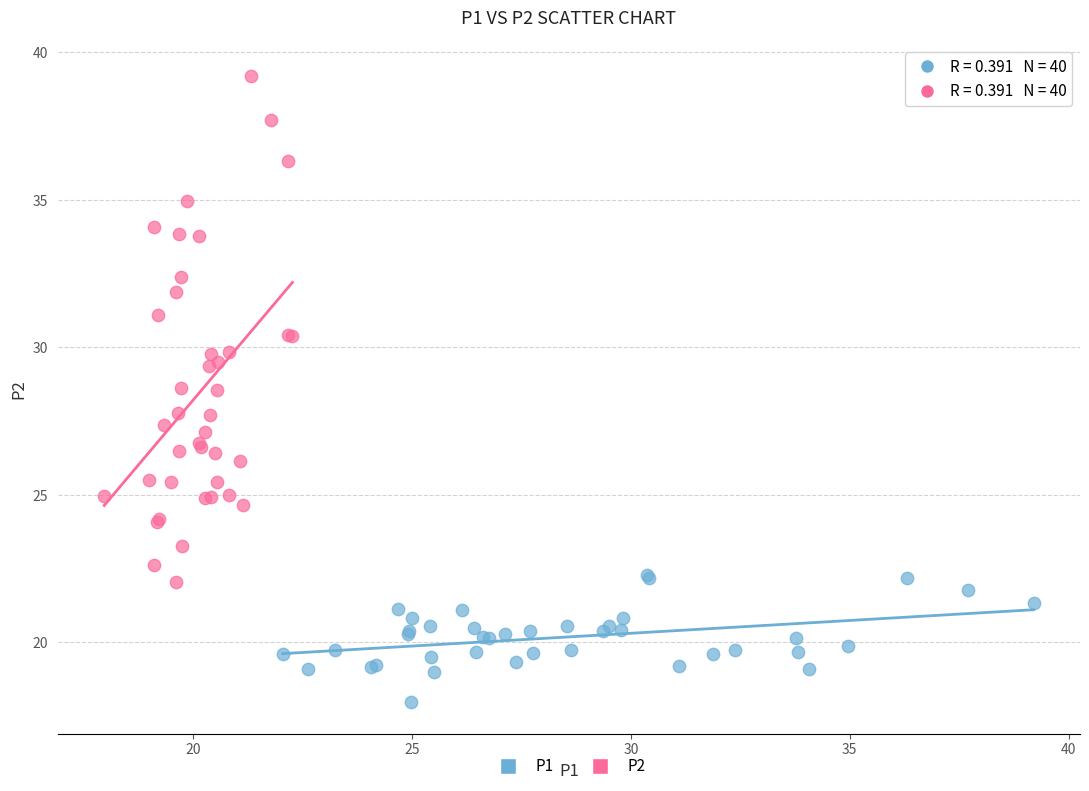

Which series has the largest Y range (max minus min)?

P2